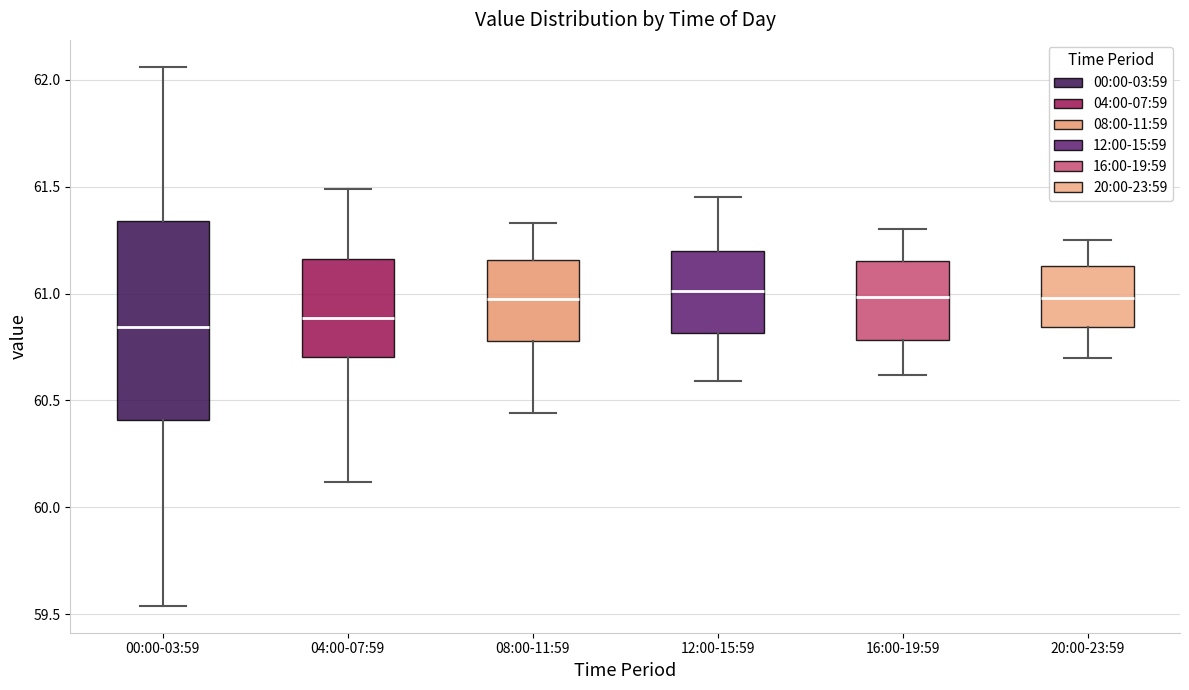

Reading left to right, transcribe this box plot: for each box, give where its median line is, the range the box spans, and where its two whiskers end, as read against the y-axis. The values are not printed on the chart, so give them approximately, as read against the axis.

00:00-03:59: median 60.85, box 60.40 to 61.35, whiskers 59.55 to 62.05
04:00-07:59: median 60.90, box 60.70 to 61.15, whiskers 60.10 to 61.50
08:00-11:59: median 61.00, box 60.80 to 61.15, whiskers 60.45 to 61.35
12:00-15:59: median 61.00, box 60.80 to 61.20, whiskers 60.60 to 61.45
16:00-19:59: median 61.00, box 60.80 to 61.15, whiskers 60.60 to 61.30
20:00-23:59: median 61.00, box 60.85 to 61.15, whiskers 60.70 to 61.25